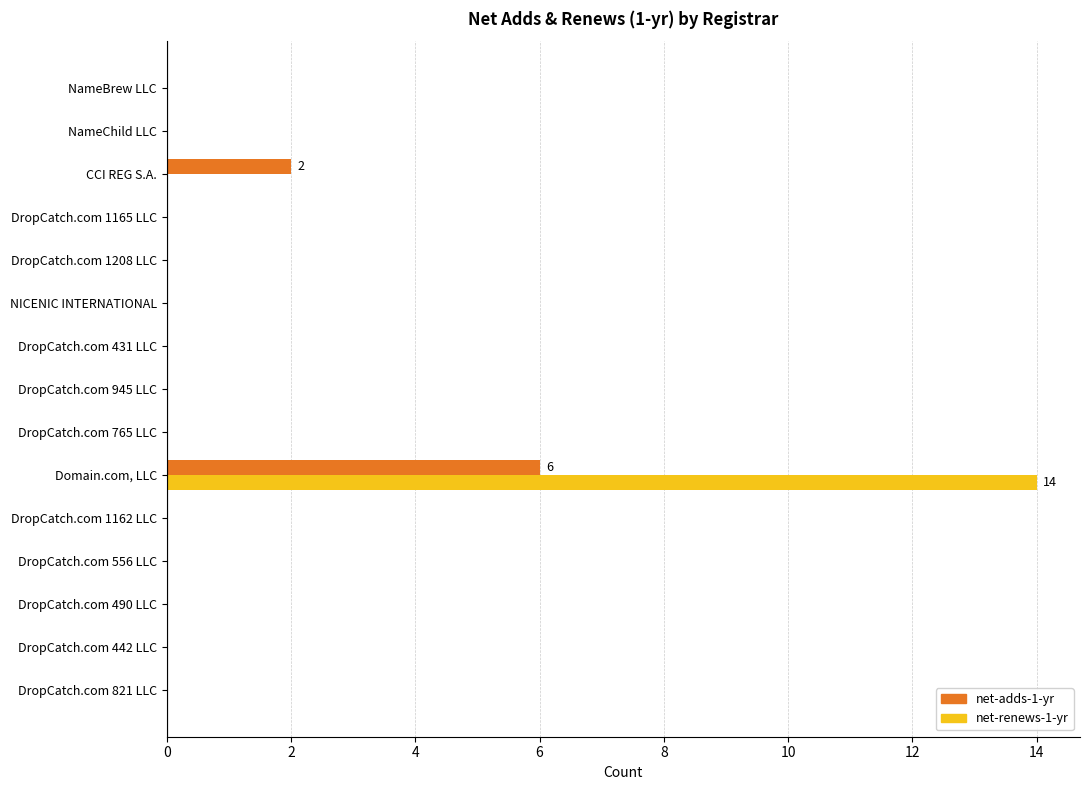

What are all the series names shown in the legend?

net-adds-1-yr, net-renews-1-yr